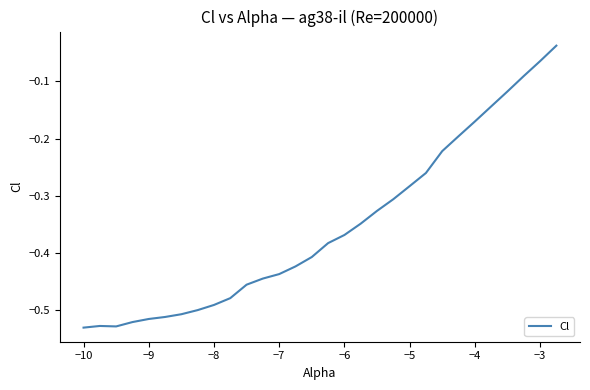

Does the chart have visible grid lines?

No